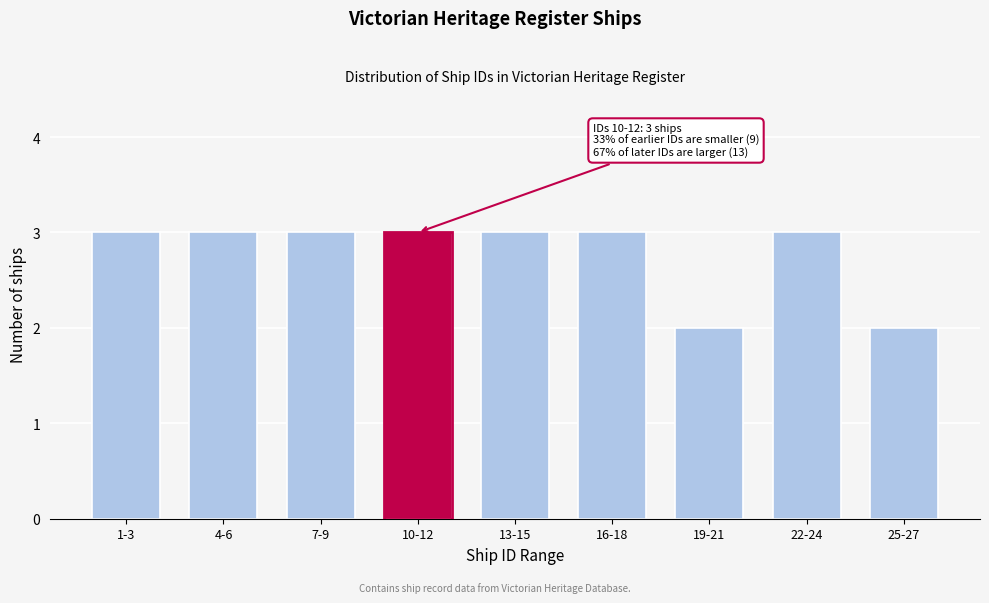

Reading right to left, what are all the values shown in this chart?

2	3	2	3	3	3	3	3	3